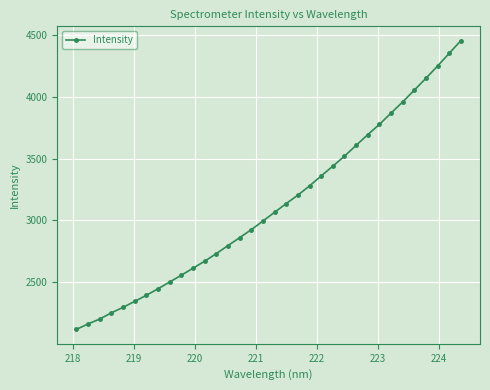

How many lines are shown in the chart?

1